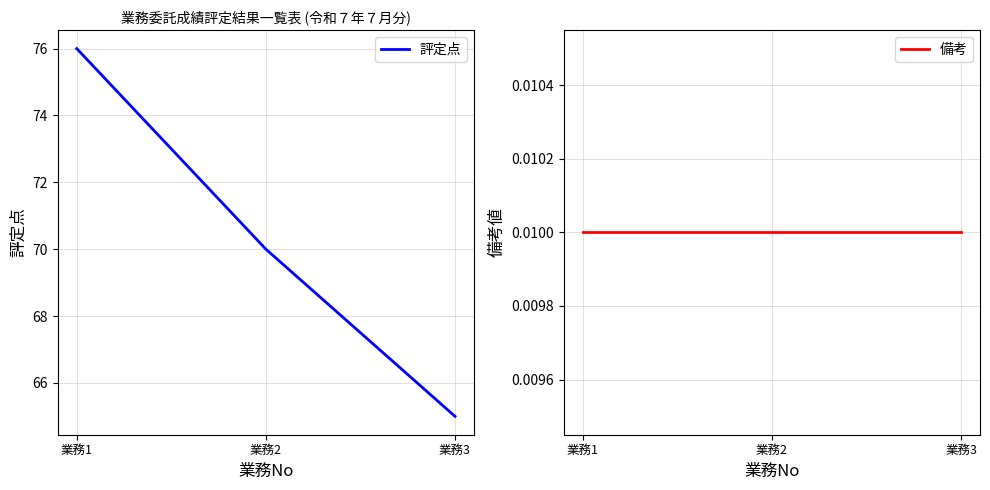

Which series has the largest total across all categories?

評定点